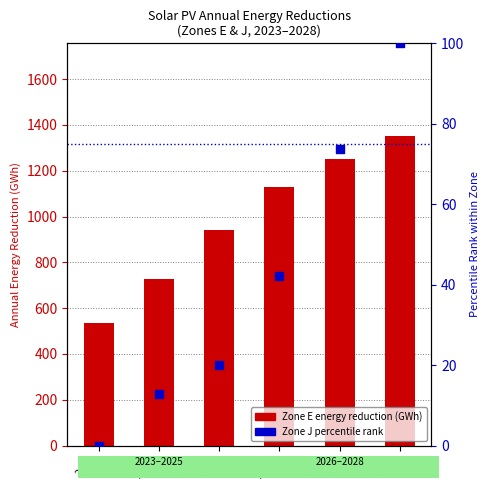

What is the total value across all series at 2027?

1324.6